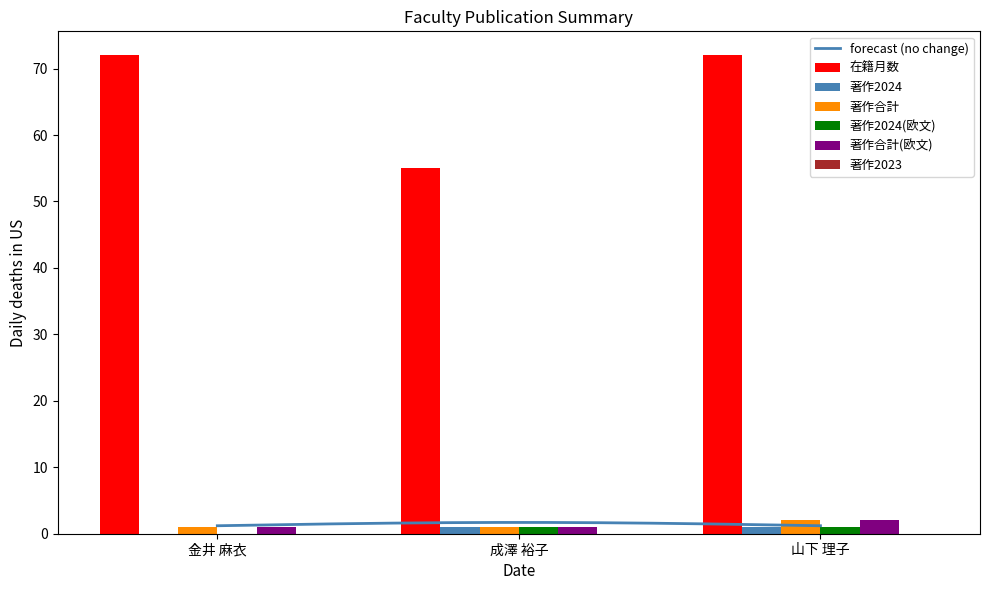

Count the 著作2024(欧文) values in the range 0 to 1.

3